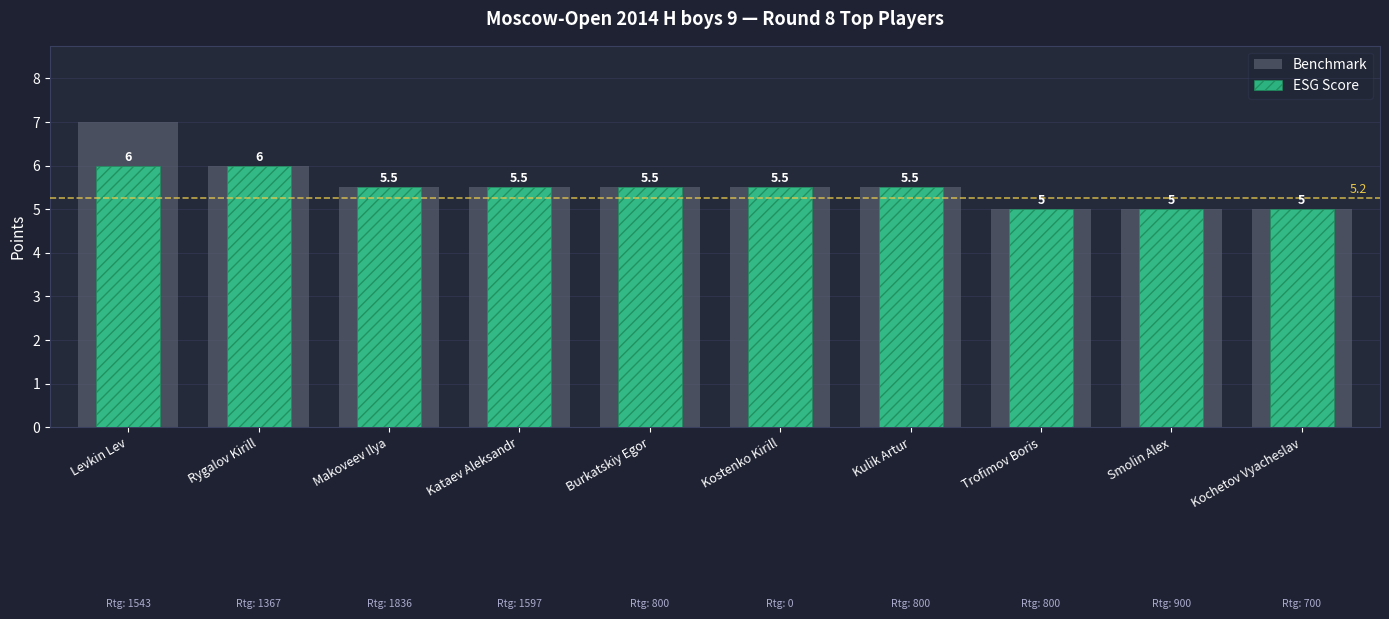

Is it true that Benchmark equals 5.0 at Kochetov Vyacheslav?

True